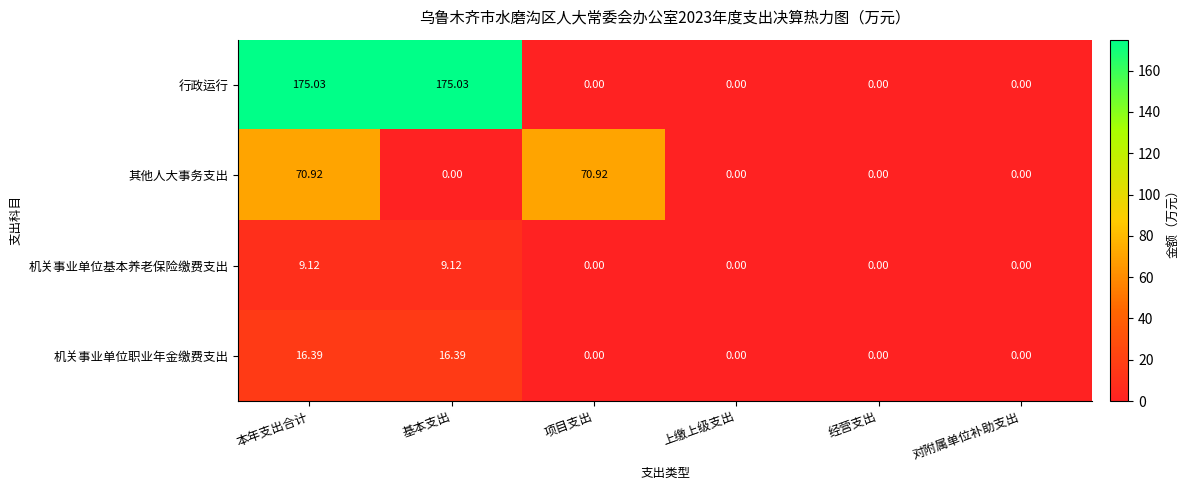

At which category is the sum across all series the highest?

本年支出合计